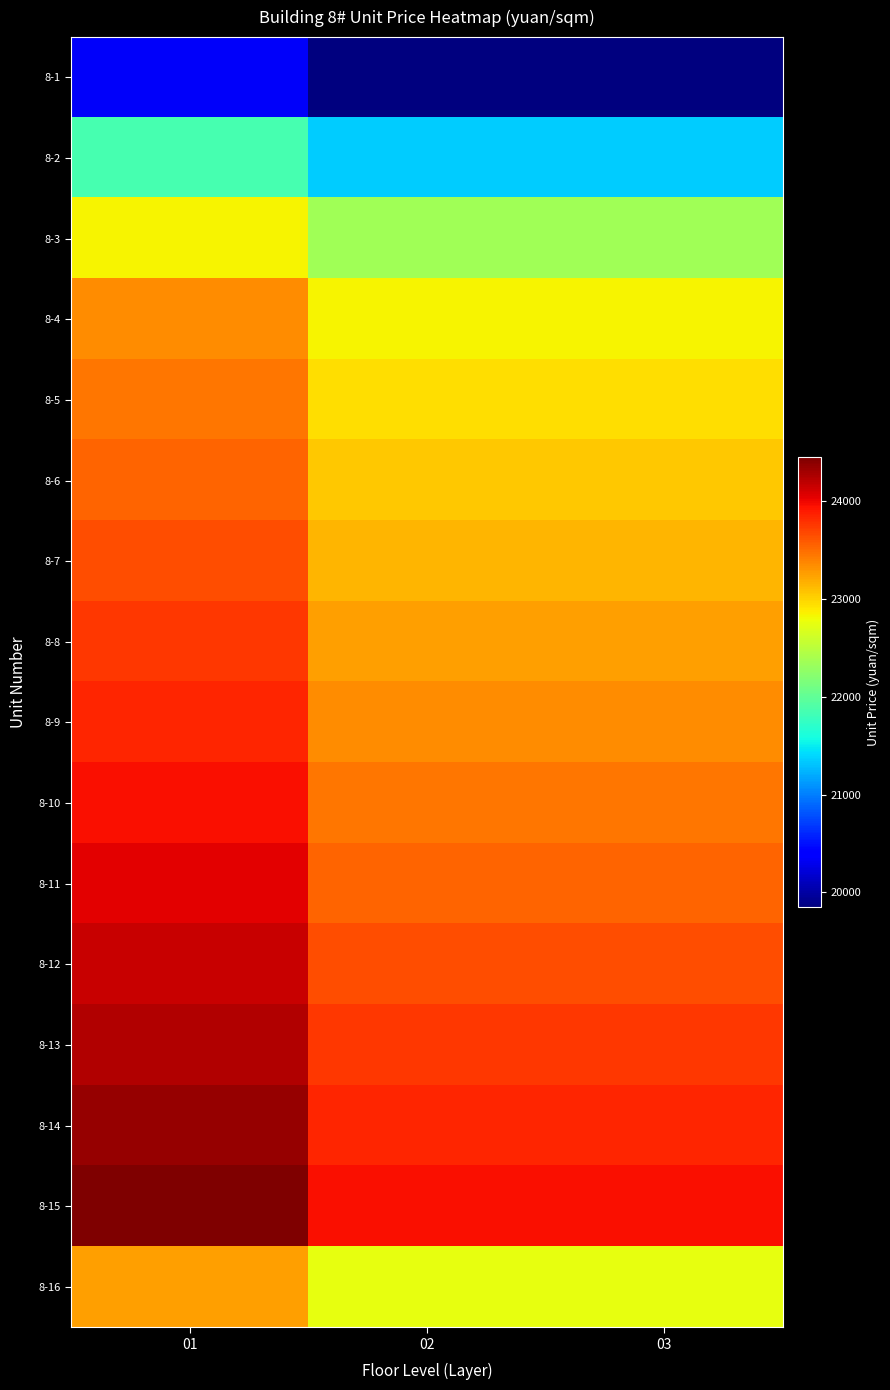

At 01, list the series in order from largest to smallest.

8-15, 8-14, 8-13, 8-12, 8-11, 8-10, 8-9, 8-8, 8-7, 8-6, 8-5, 8-4, 8-16, 8-3, 8-2, 8-1